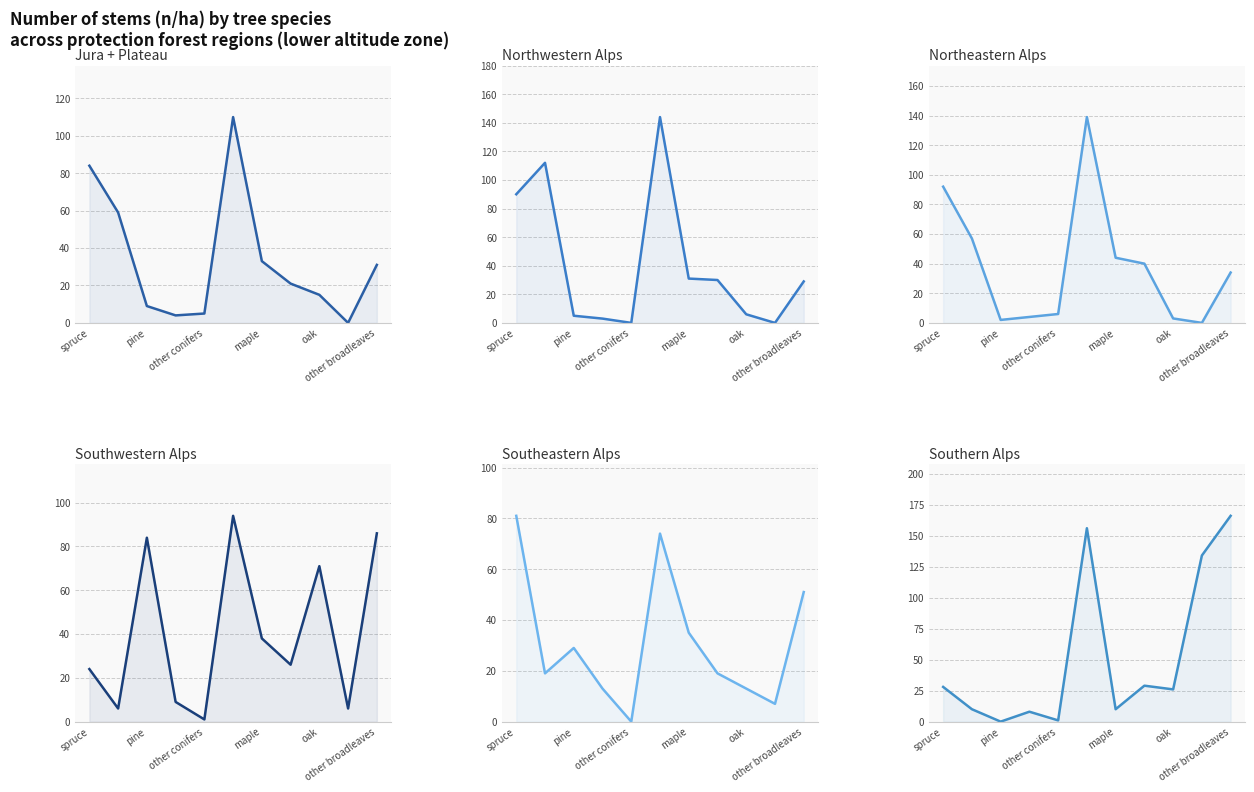

What is the difference between the maximum and second lowest values in the Northwestern Alps series?

144